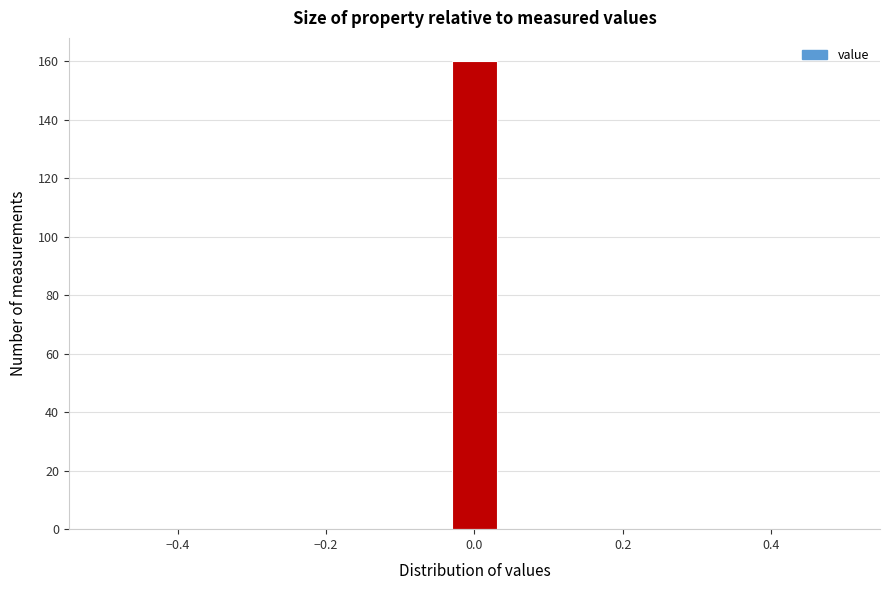

Read against the x-axis, roughly where is the centre of the tallest bar?

0.00